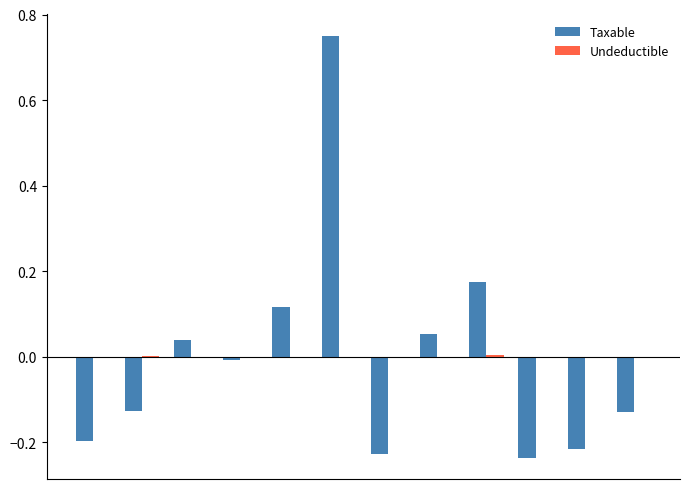

How many data points does each series have?

12